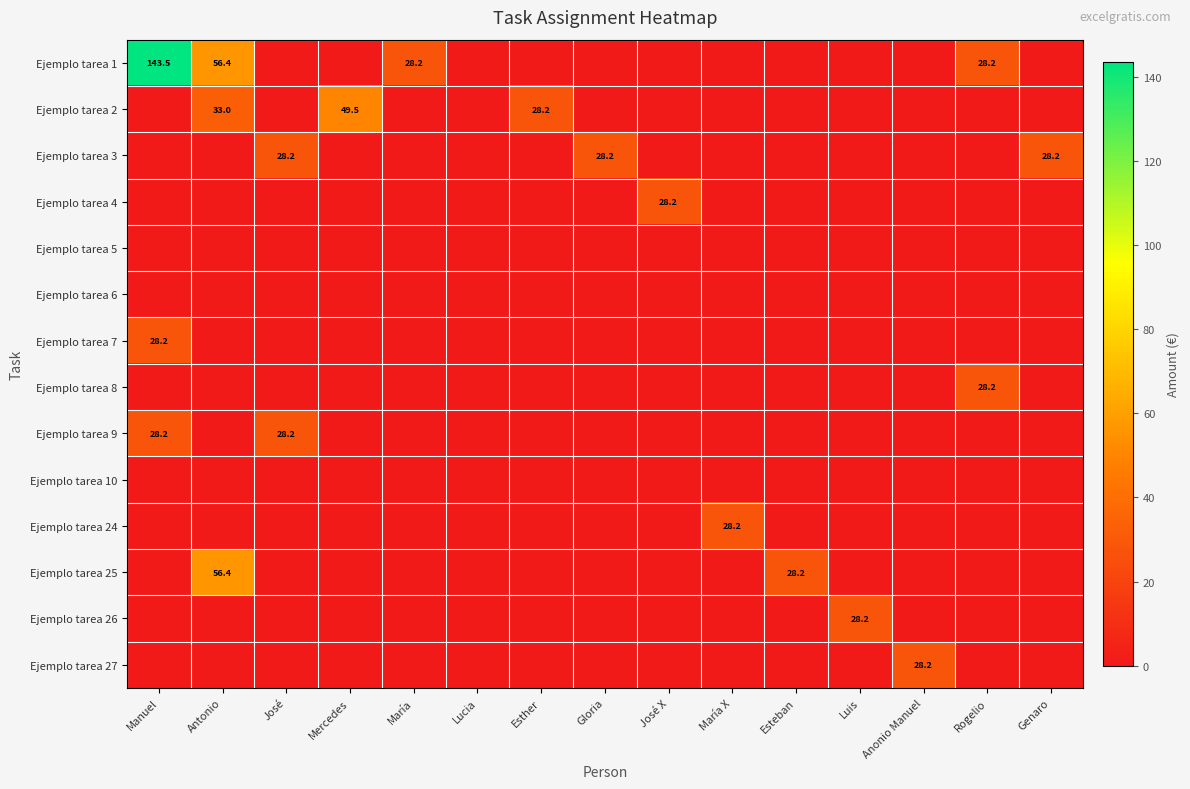

At which category is the sum across all series the highest?

Manuel